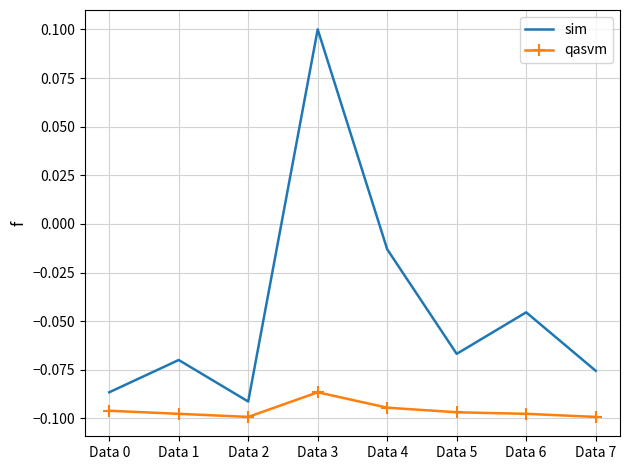

True or false: sim and qasvm intersect in this chart.

False